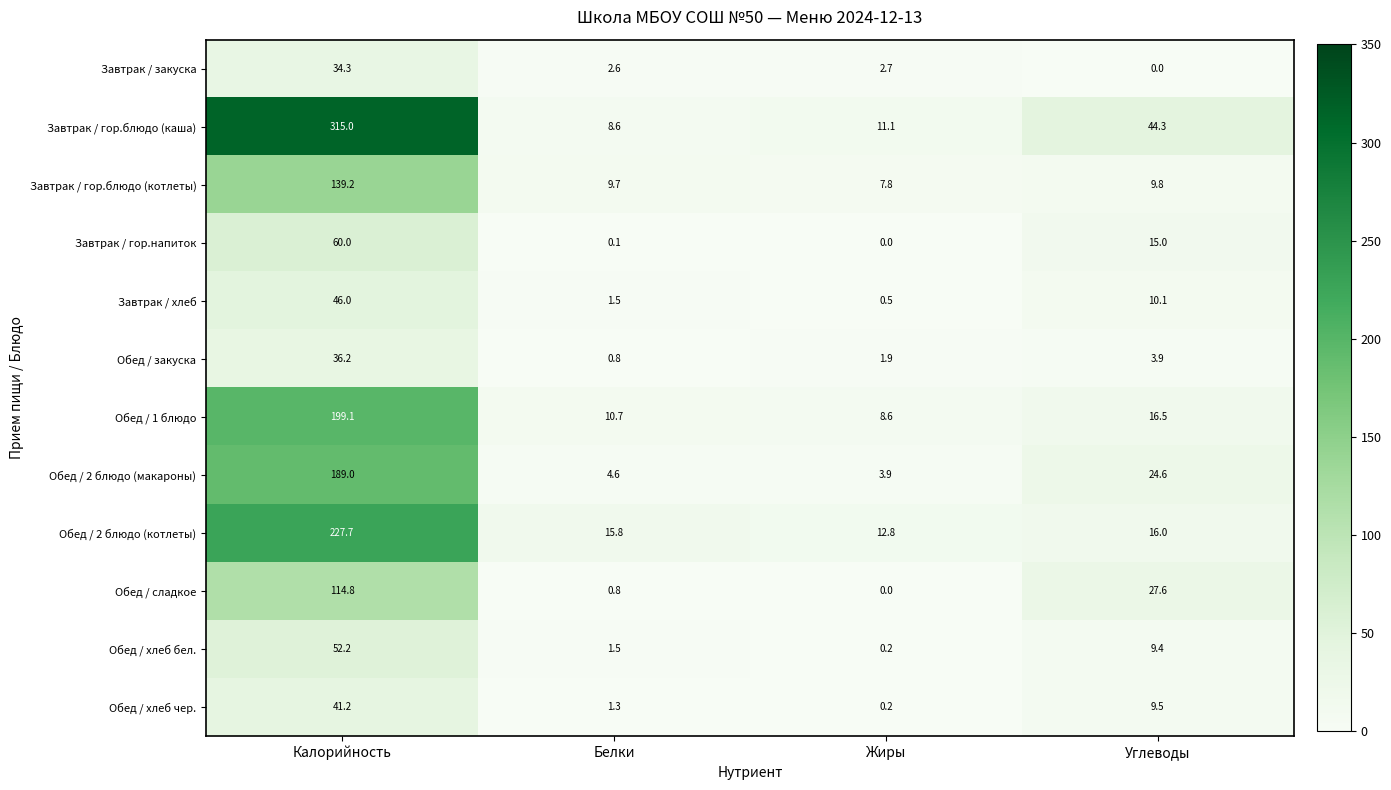

What is the highest value of the Завтрак / хлеб series?

46.0